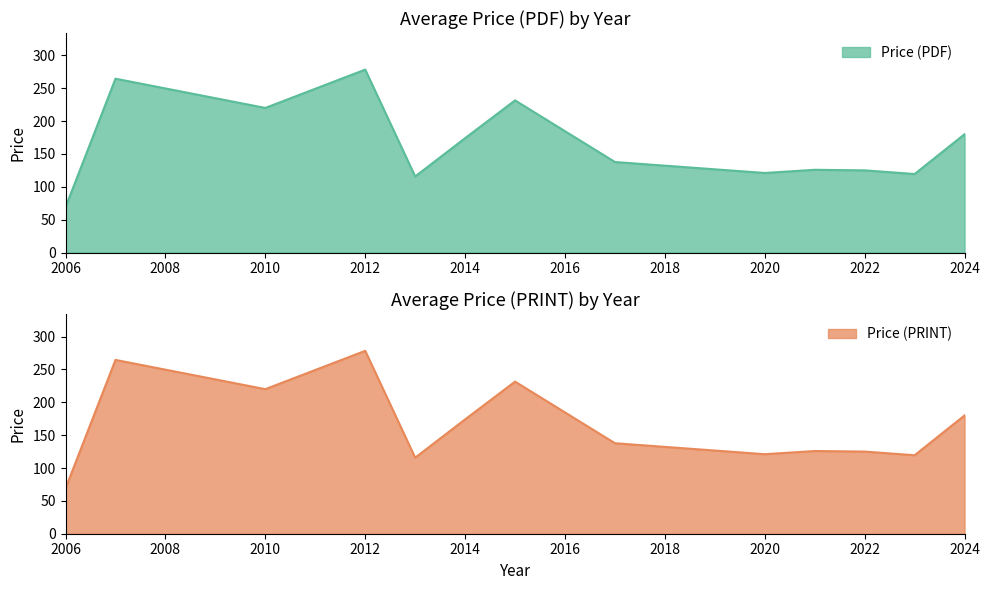

What is the value of the Price (PDF) point at the 29th from the left?

115.0